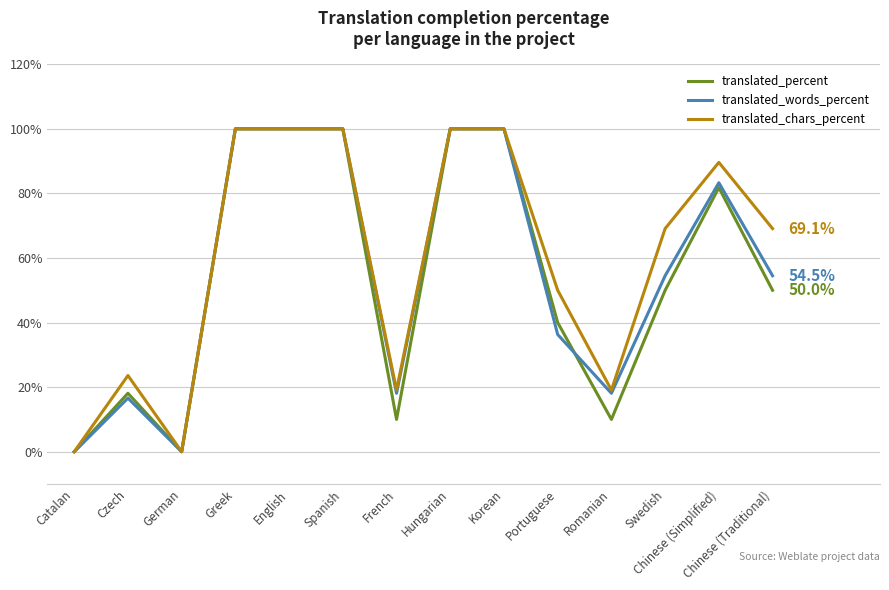

Is the value of translated_chars_percent at Greek greater than the value of translated_percent at Chinese (Traditional)?

Yes